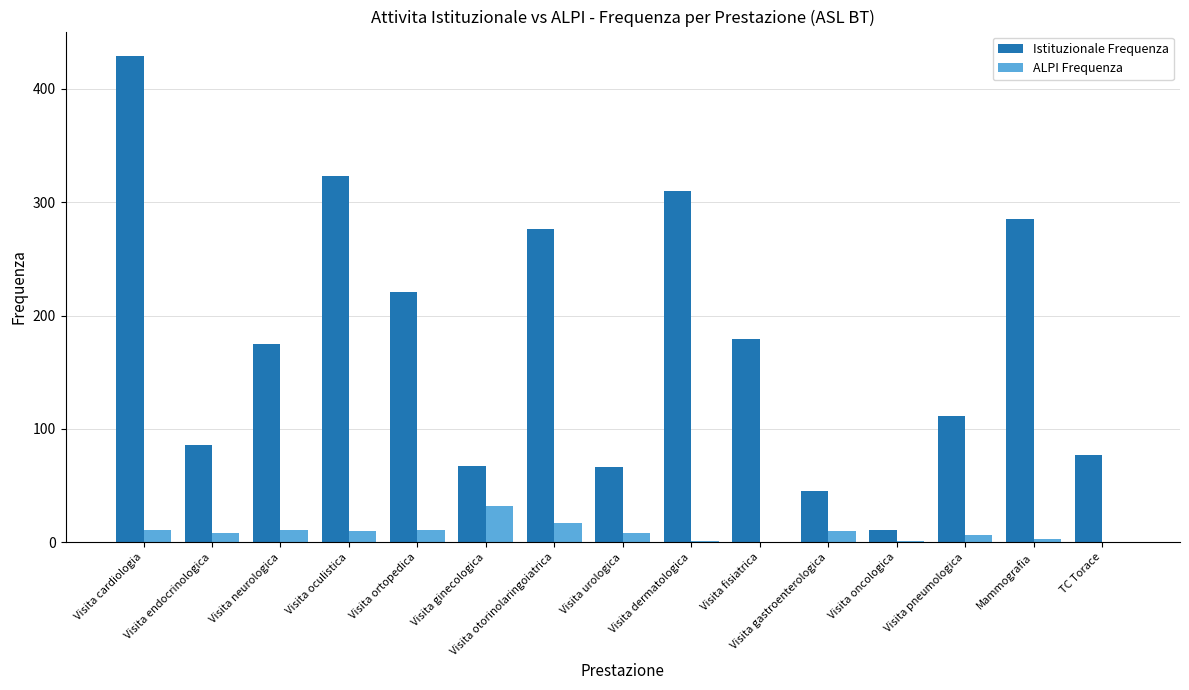

At which category is the sum across all series the highest?

Visita cardiologia